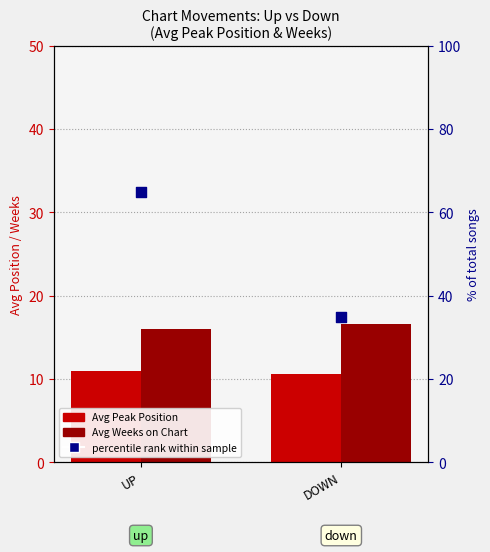

Which series contains the lowest Y value?

Avg Peak Position